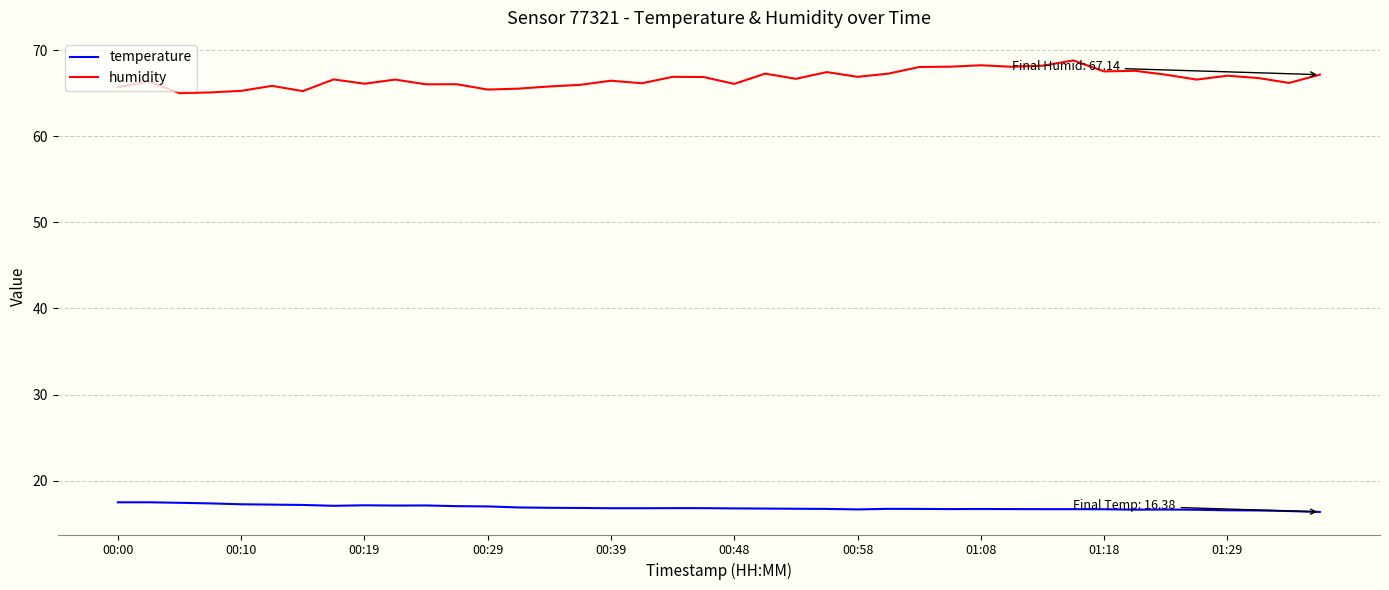

What is the smallest value displayed?

16.4